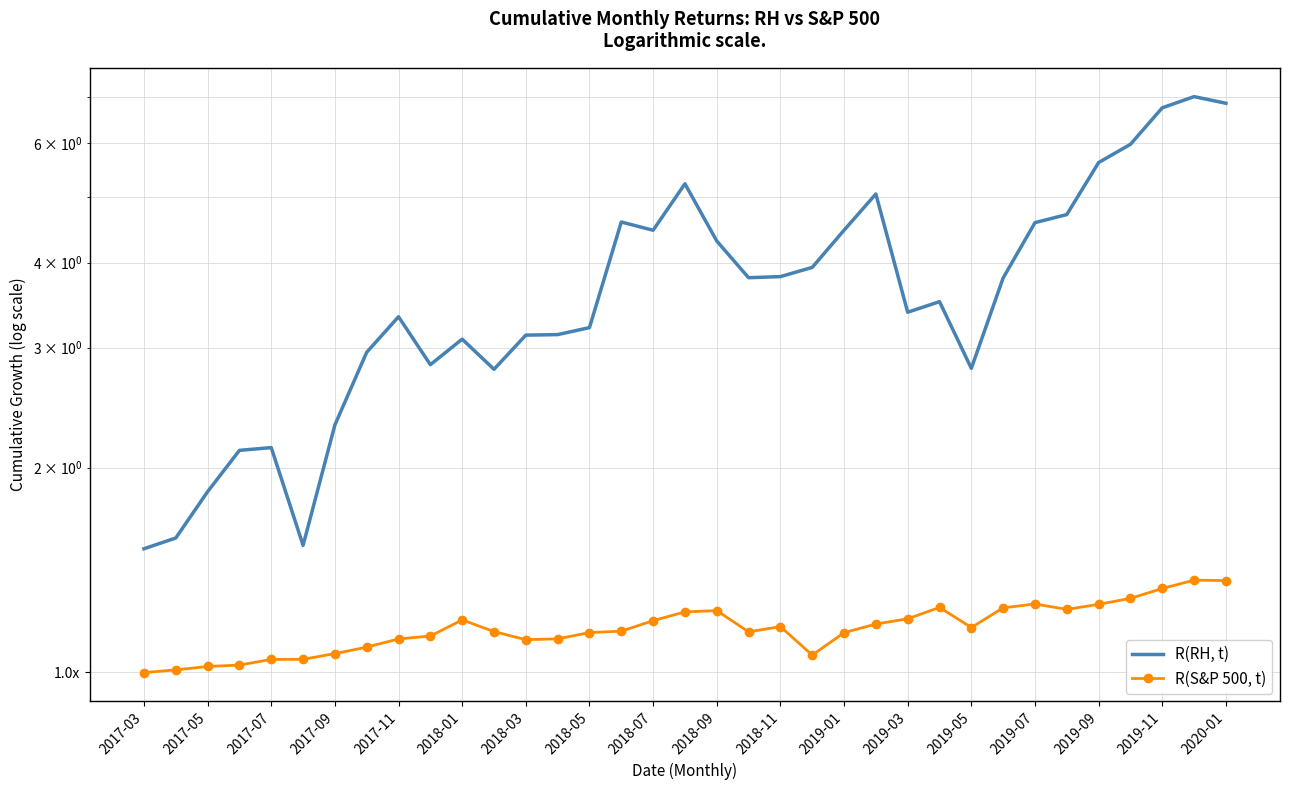

Between 2019-03 and 29, which series saw the biggest shift?

R(RH, t)